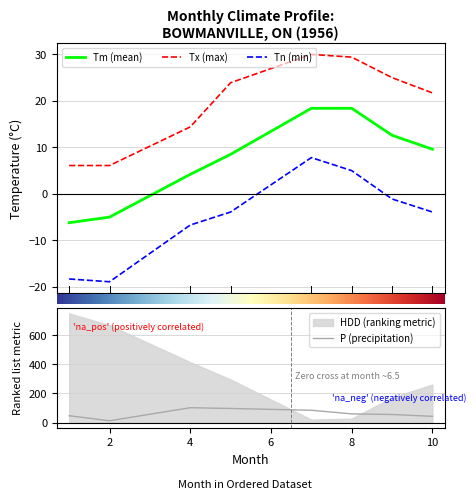

What is the highest value of the Tn (min) series?

7.8